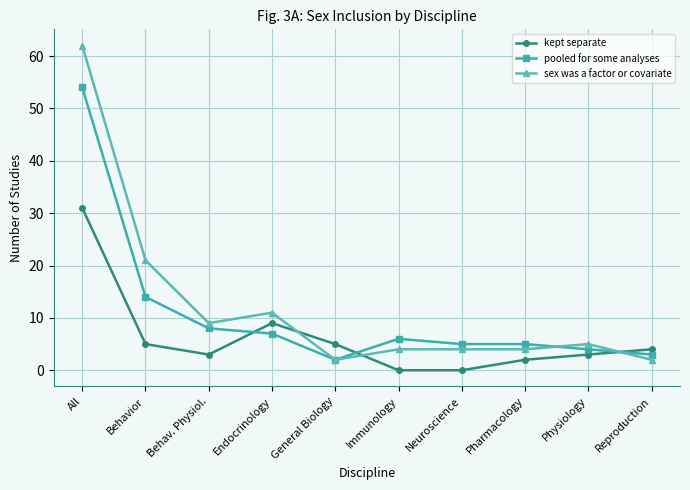

What is the difference between the kept separate values at All and Physiology?

28